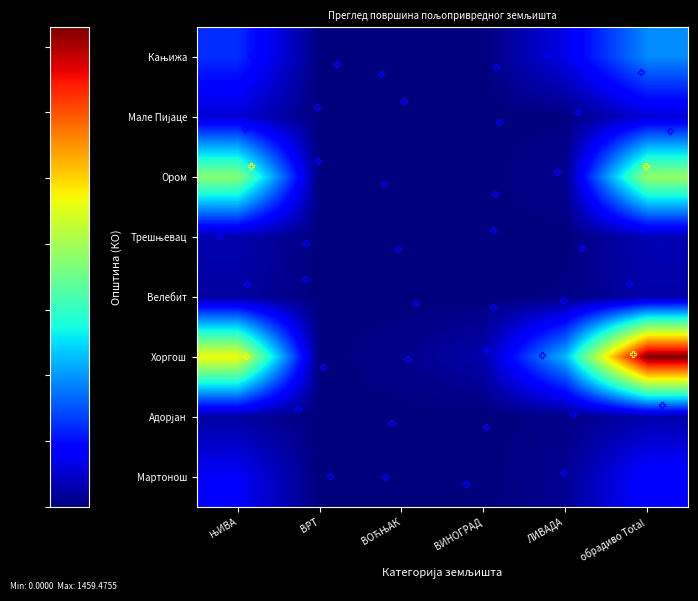

At ЊИВА, list the series in order from smallest to largest.

Велебит, Адорјан, Трешњевац, Мале Пијаце, Мартонош, Кањижа, Ором, Хоргош